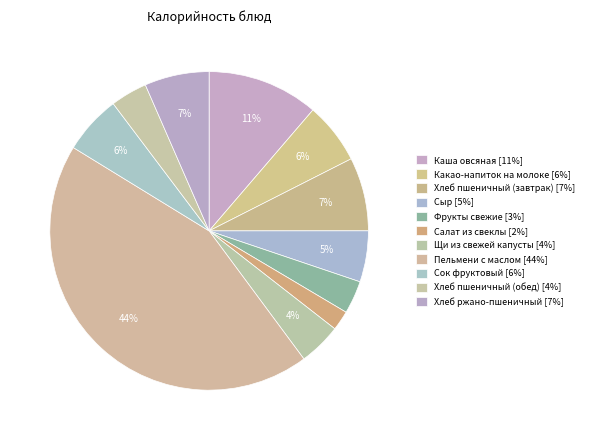

Which slice is the largest?

Пельмени с маслом